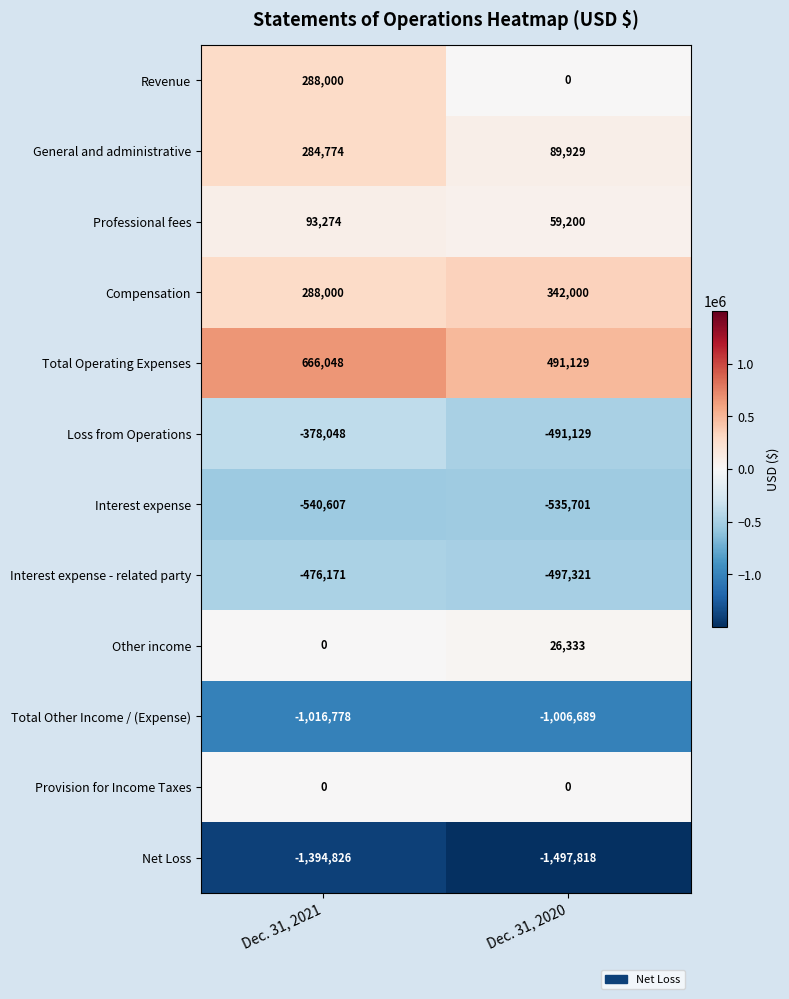

Rank the series by their maximum value, from lowest to highest.

Net Loss, Total Other Income / (Expense), Interest expense, Interest expense - related party, Loss from Operations, Provision for Income Taxes, Other income, Professional fees, General and administrative, Revenue, Compensation, Total Operating Expenses